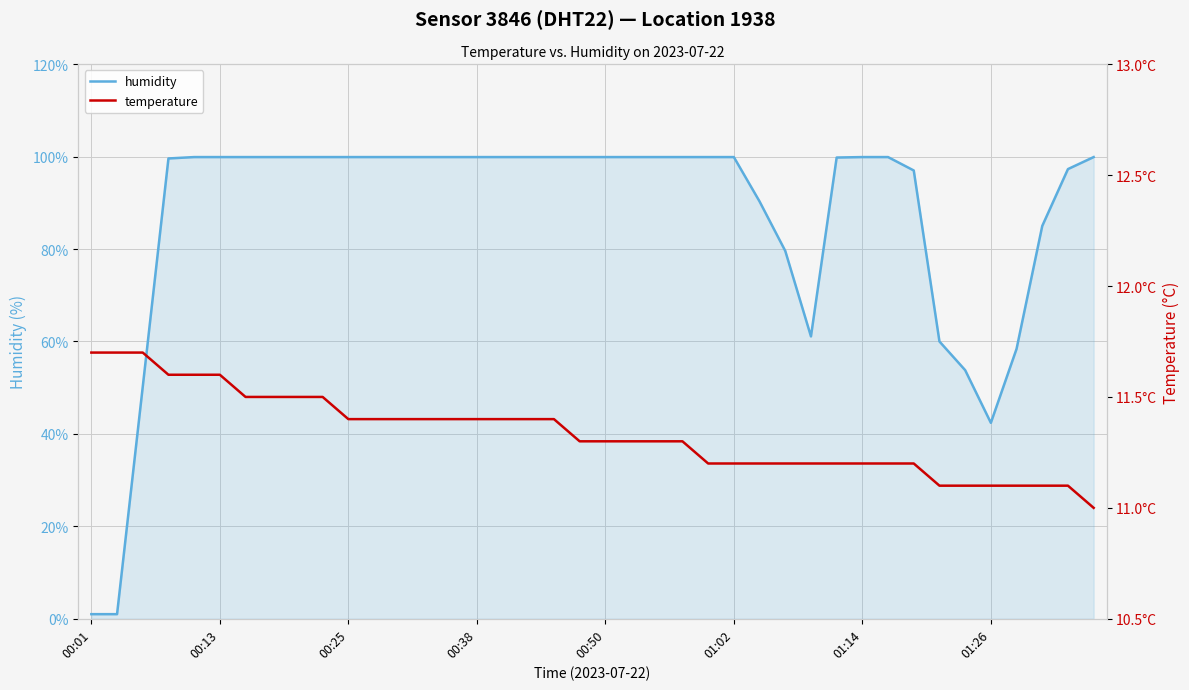

The humidity series shows 133.5 at 16. True or false?

False